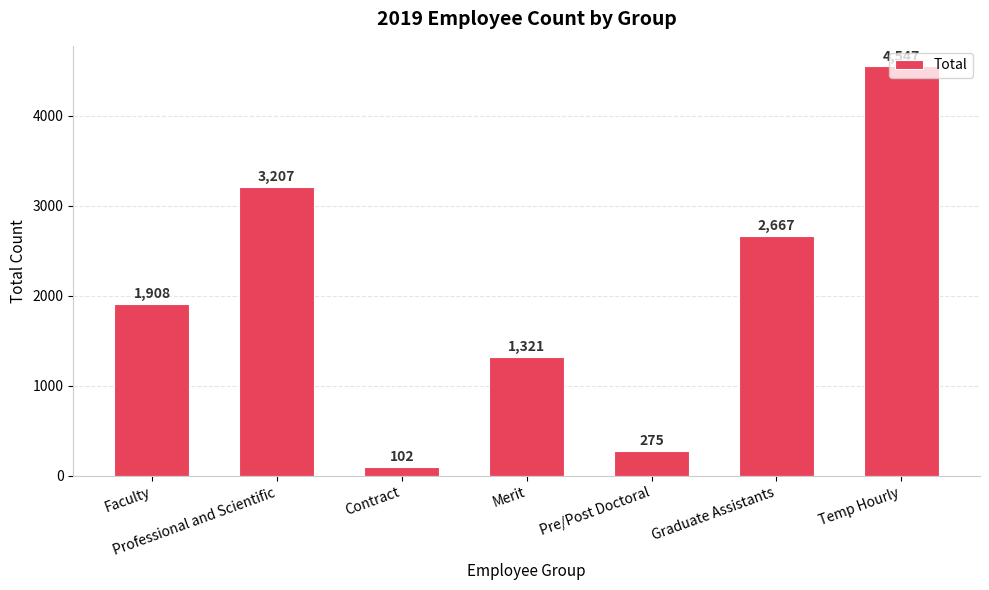

The value at Faculty is 1908. True or false?

True